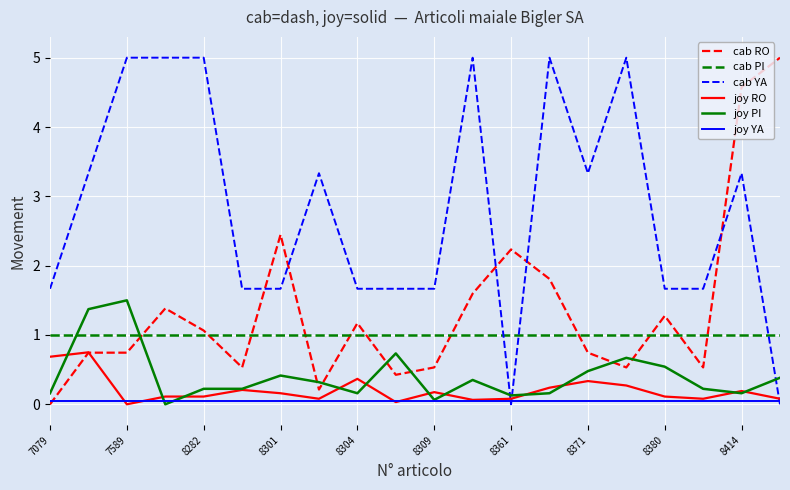

What is the sum of all joy PI values?

8.3